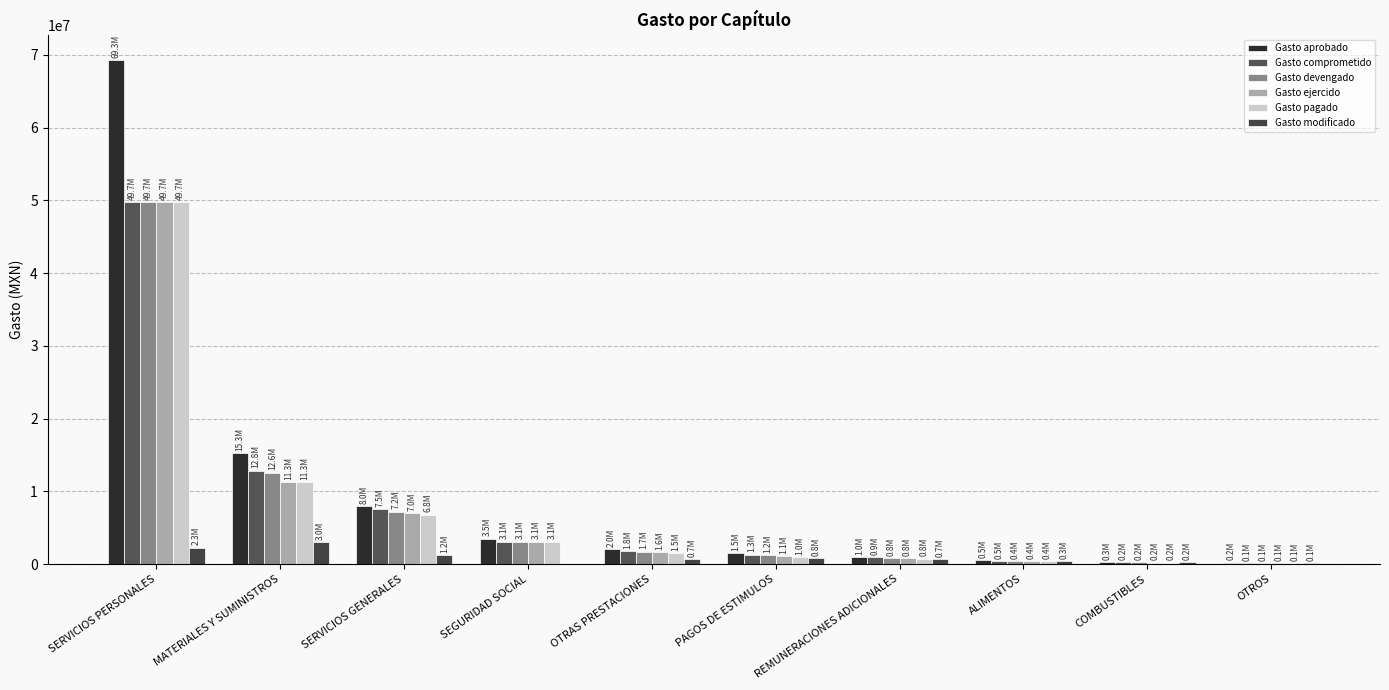

Rank the series at SEGURIDAD SOCIAL from lowest to highest value.

Gasto modificado, Gasto comprometido, Gasto devengado, Gasto ejercido, Gasto pagado, Gasto aprobado